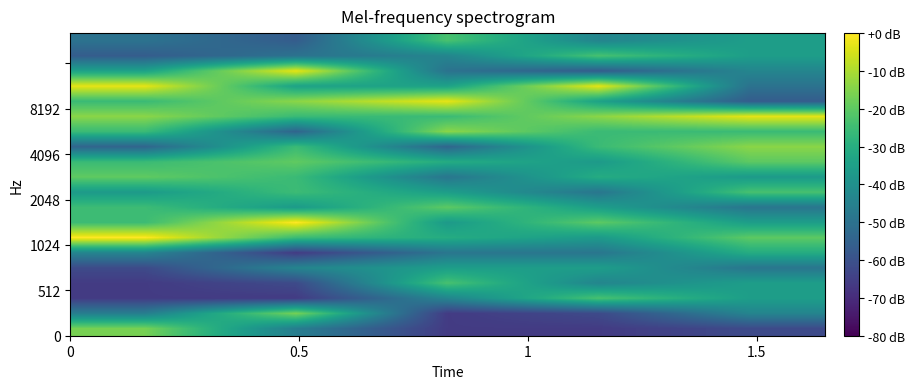

Count the number of data series in this chart.

20